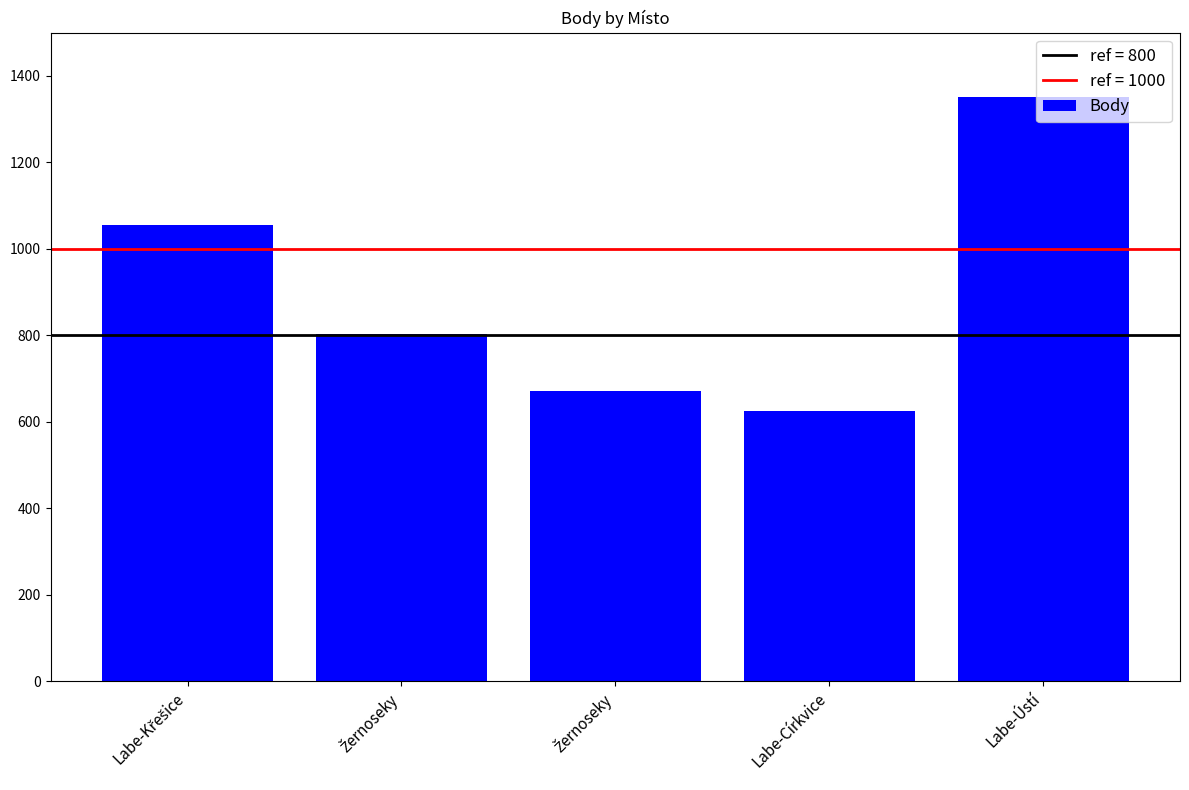

Does the chart contain any negative values?

No